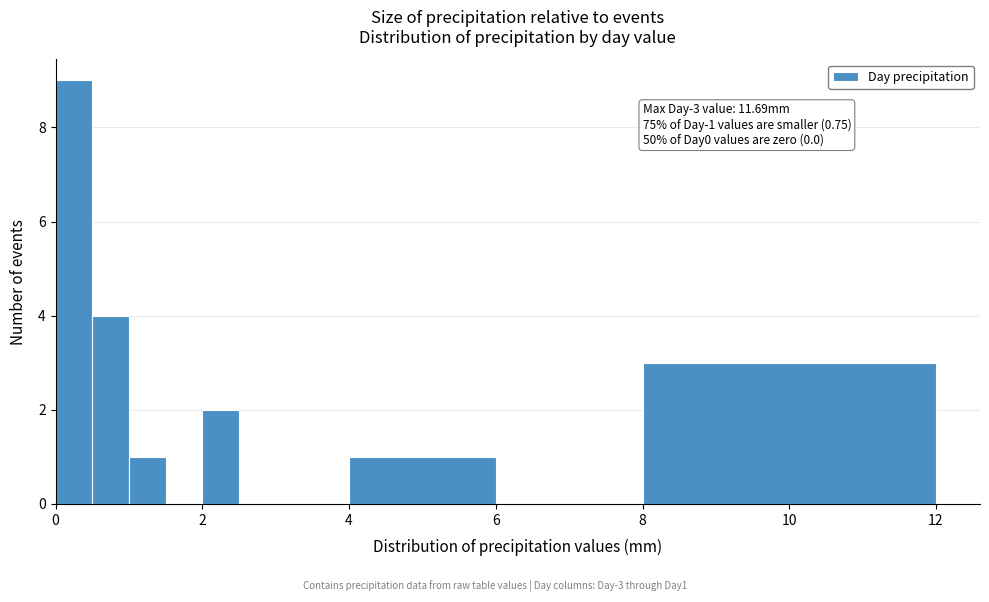

Read against the x-axis, roughly where is the centre of the tallest bar?

0.2